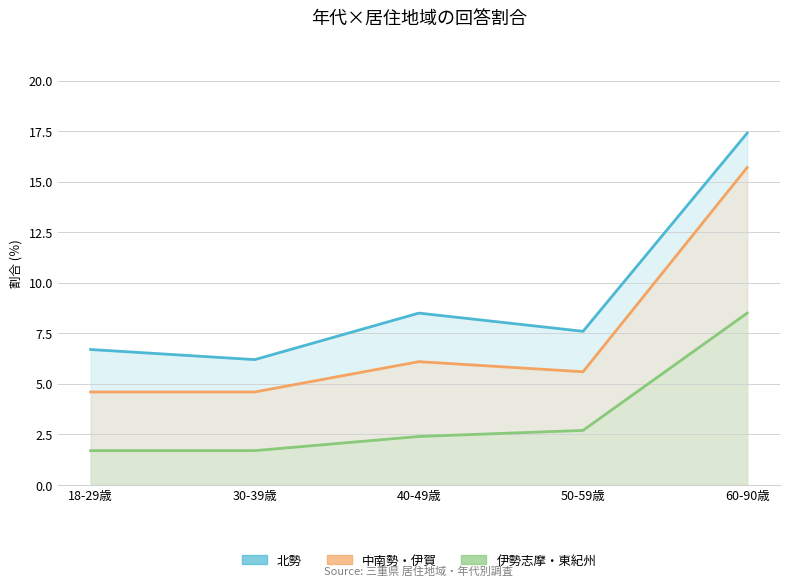

Which category has the highest value in the 北勢 series?

60-90歳